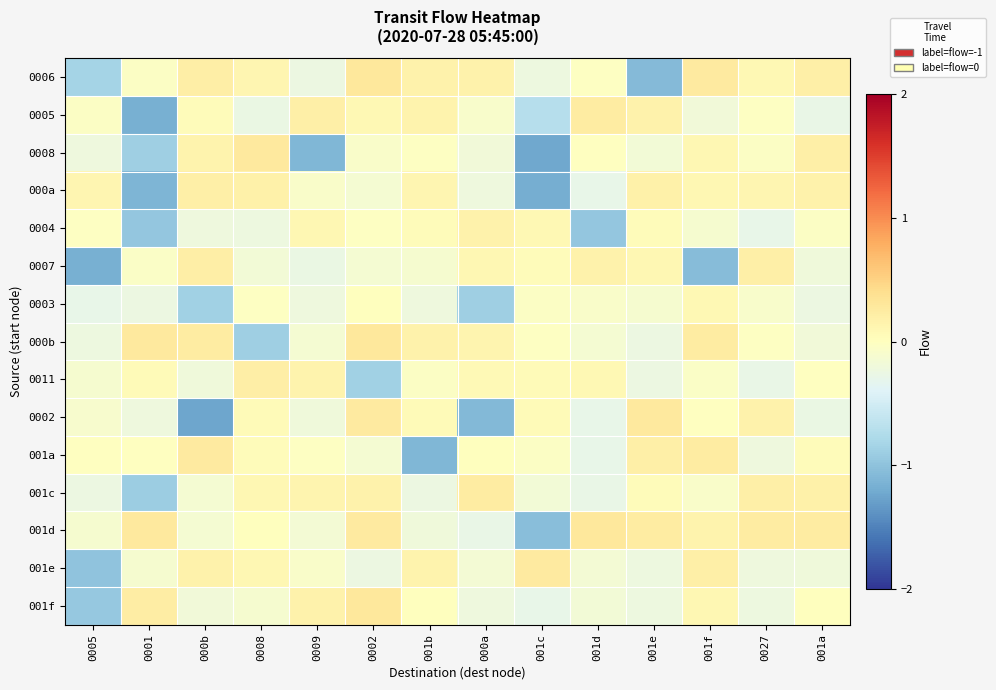

Which has a higher value, 001d or 001a?

001a